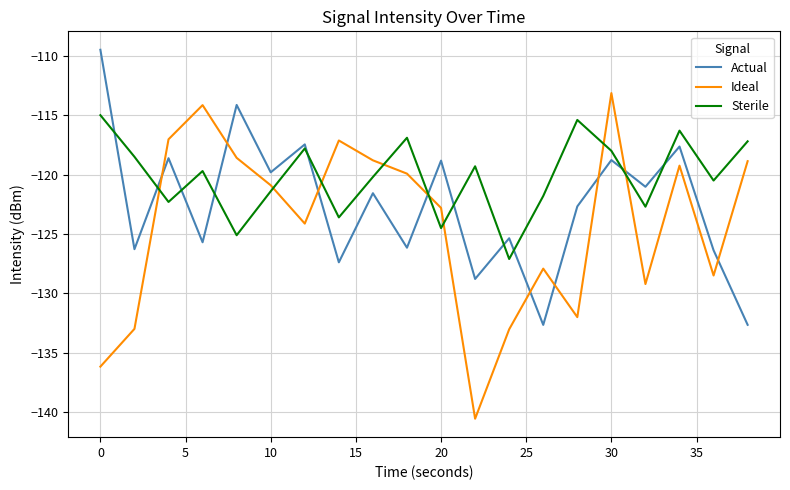

Which series has the widest spread of values?

Ideal